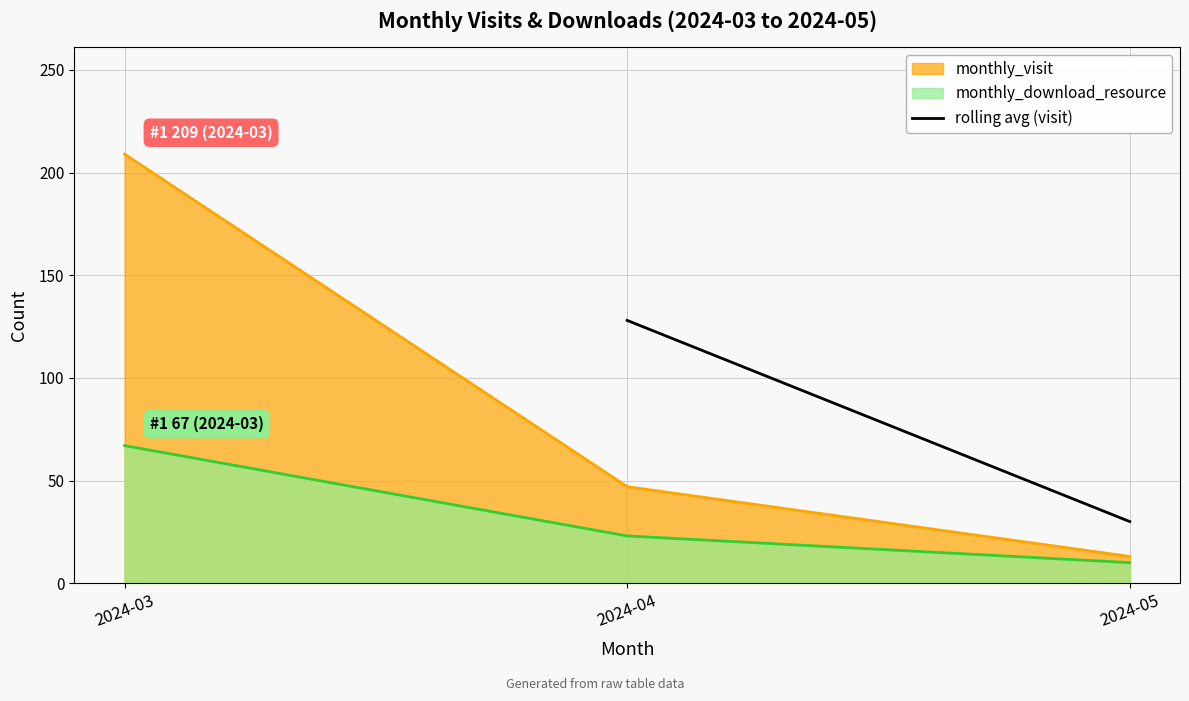

What is the sum of all values?

158